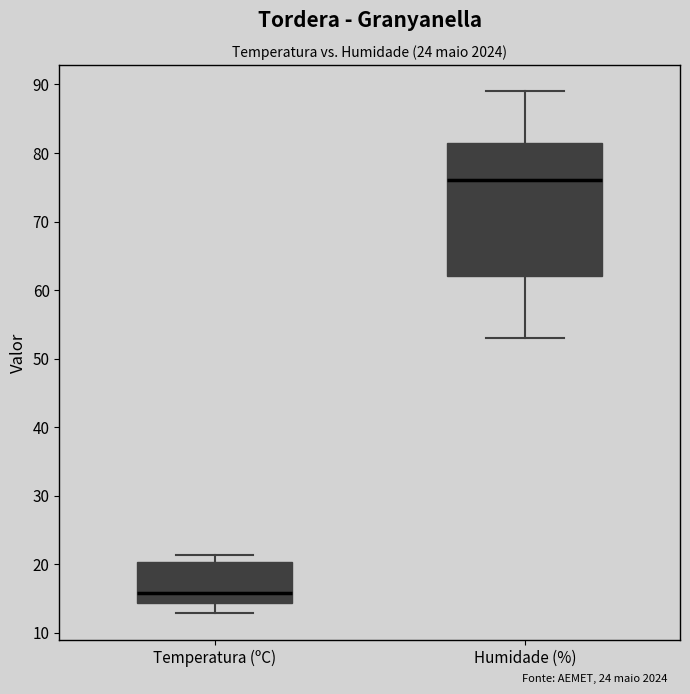

Reading left to right, transcribe this box plot: for each box, give where its median line is, the range the box spans, and where its two whiskers end, as read against the y-axis. The values are not printed on the chart, so give them approximately, as read against the axis.

Temperatura (ºC): median 16, box 14 to 20, whiskers 13 to 21
Humidade (%): median 76, box 62 to 82, whiskers 53 to 89